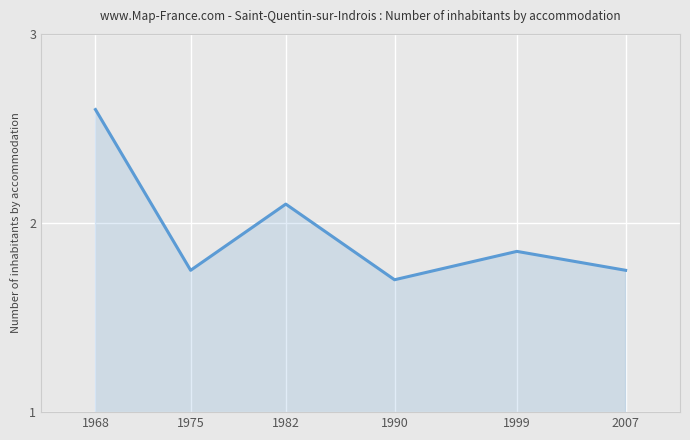

Between 1990 and 2007, which is larger?

2007